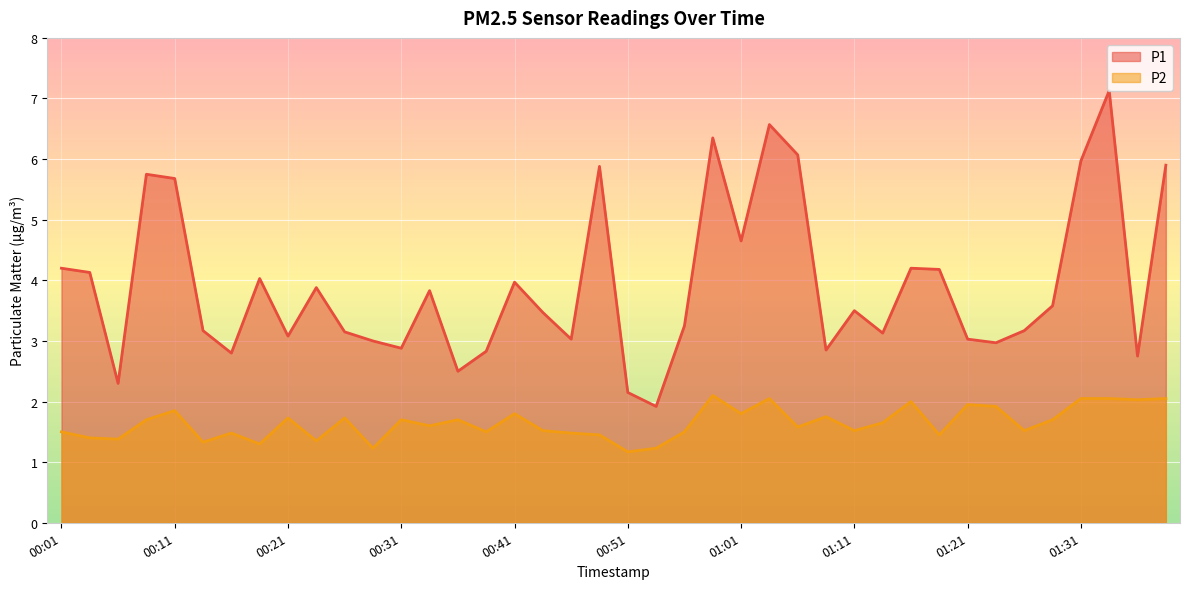

Reading left to right, transcribe all the data shown in this chart.

P1: 4.2	4.1	2.3	5.8	5.7	3.2	2.8	4.0	3.1	3.9	3.1	3.0	2.9	3.8	2.5	2.8	4.0	3.5	3.0	5.9	2.1	1.9	3.2	6.3	4.7	6.6	6.1	2.9	3.5	3.1	4.2	4.2	3.0	3.0	3.2	3.6	6.0	7.1	2.8	5.9
P2: 1.5	1.4	1.4	1.7	1.9	1.3	1.5	1.3	1.7	1.4	1.7	1.2	1.7	1.6	1.7	1.5	1.8	1.5	1.5	1.4	1.2	1.2	1.5	2.1	1.8	2.0	1.6	1.8	1.5	1.6	2.0	1.4	1.9	1.9	1.5	1.7	2.0	2.0	2.0	2.0